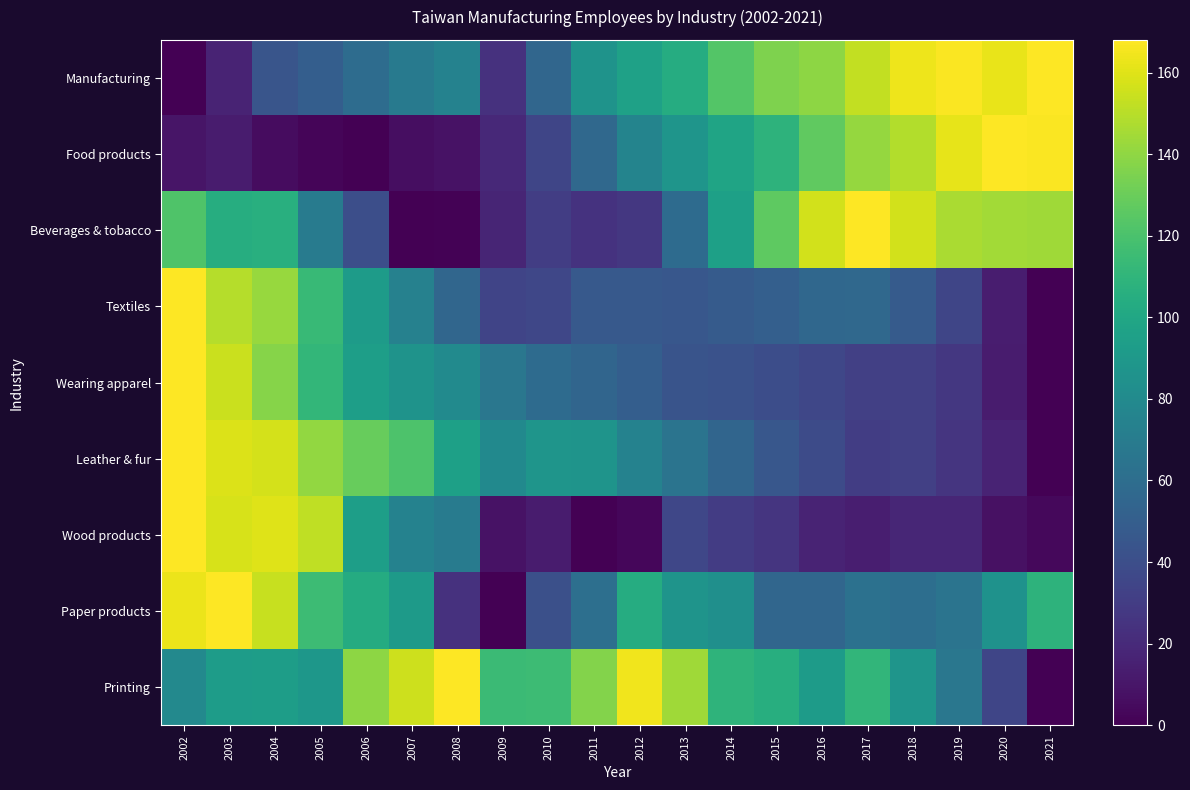

Reading left to right, extract all data points from this chart.

Manufacturing: 2002=0.0	2003=16.8	2004=44.4	2005=50.0	2006=59.6	2007=69.3	2008=74.4	2009=24.0	2010=55.2	2011=86.1	2012=96.2	2013=104.3	2014=123.3	2015=135.2	2016=139.7	2017=152.7	2018=163.8	2019=166.8	2020=162.5	2021=168.0
Food products: 2002=9.8	2003=12.5	2004=5.3	2005=2.0	2006=0.0	2007=6.2	2008=8.2	2009=19.3	2010=35.2	2011=56.5	2012=76.0	2013=87.4	2014=98.4	2015=108.6	2016=127.0	2017=141.2	2018=148.8	2019=161.8	2020=168.0	2021=167.3
Beverages & tobacco: 2002=121.7	2003=104.5	2004=105.9	2005=69.7	2006=40.5	2007=0.0	2008=1.1	2009=17.4	2010=30.3	2011=24.8	2012=27.4	2013=58.6	2014=95.5	2015=126.5	2016=156.6	2017=168.0	2018=156.2	2019=146.7	2020=144.5	2021=143.9
Textiles: 2002=168.0	2003=149.0	2004=141.9	2005=113.3	2006=92.4	2007=73.5	2008=55.4	2009=34.3	2010=35.6	2011=47.2	2012=47.2	2013=45.6	2014=48.2	2015=50.6	2016=55.8	2017=56.9	2018=48.0	2019=35.0	2020=13.6	2021=0.0
Wearing apparel: 2002=168.0	2003=154.7	2004=137.2	2005=111.4	2006=94.5	2007=86.5	2008=80.5	2009=66.5	2010=59.0	2011=55.1	2012=50.1	2013=43.6	2014=42.3	2015=39.7	2016=35.9	2017=31.9	2018=31.8	2019=27.5	2020=12.9	2021=0.0
Leather & fur: 2002=168.0	2003=158.9	2004=157.1	2005=141.0	2006=128.9	2007=121.2	2008=95.7	2009=80.0	2010=87.6	2011=87.0	2012=74.6	2013=64.8	2014=55.0	2015=45.8	2016=38.6	2017=30.6	2018=31.8	2019=26.0	2020=16.6	2021=0.0
Wood products: 2002=168.0	2003=157.9	2004=159.6	2005=152.1	2006=94.2	2007=74.2	2008=69.8	2009=8.2	2010=12.6	2011=0.0	2012=3.2	2013=36.1	2014=30.1	2015=25.9	2016=16.5	2017=13.8	2018=18.3	2019=18.3	2020=7.8	2021=3.8
Paper products: 2002=163.1	2003=168.0	2004=154.0	2005=115.0	2006=103.2	2007=91.8	2008=24.2	2009=0.0	2010=41.3	2011=61.0	2012=104.3	2013=86.9	2014=83.6	2015=55.5	2016=55.5	2017=62.6	2018=60.4	2019=64.8	2020=85.4	2021=108.5
Printing: 2002=78.8	2003=92.9	2004=93.8	2005=88.6	2006=139.3	2007=155.2	2008=168.0	2009=114.7	2010=115.4	2011=136.9	2012=164.5	2013=144.2	2014=109.3	2015=105.3	2016=92.3	2017=110.4	2018=87.7	2019=66.7	2020=34.9	2021=0.0